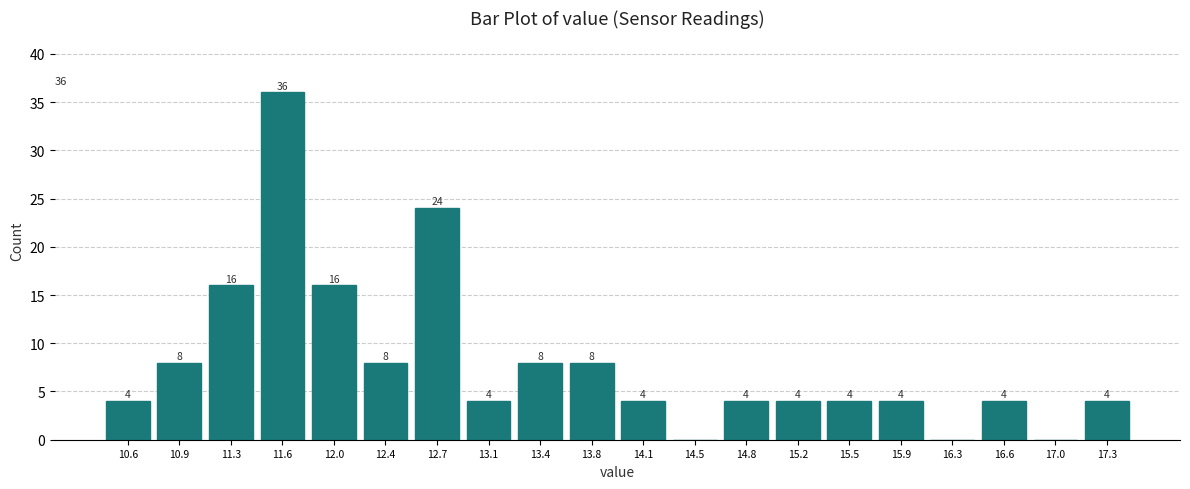

Which range on the x-axis has the tallest bar?

11.465 to 11.820